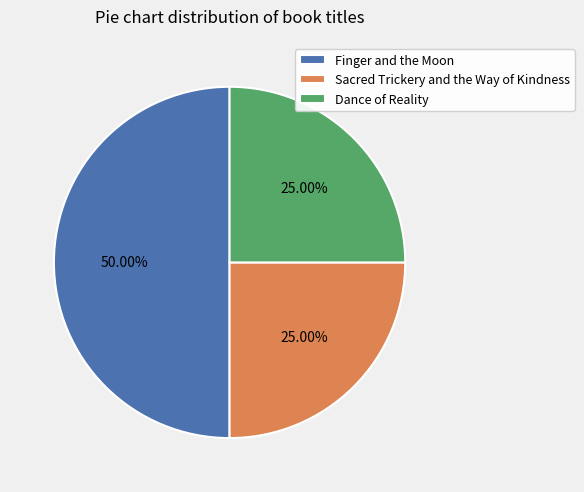

Count the number of slices in the pie.

3